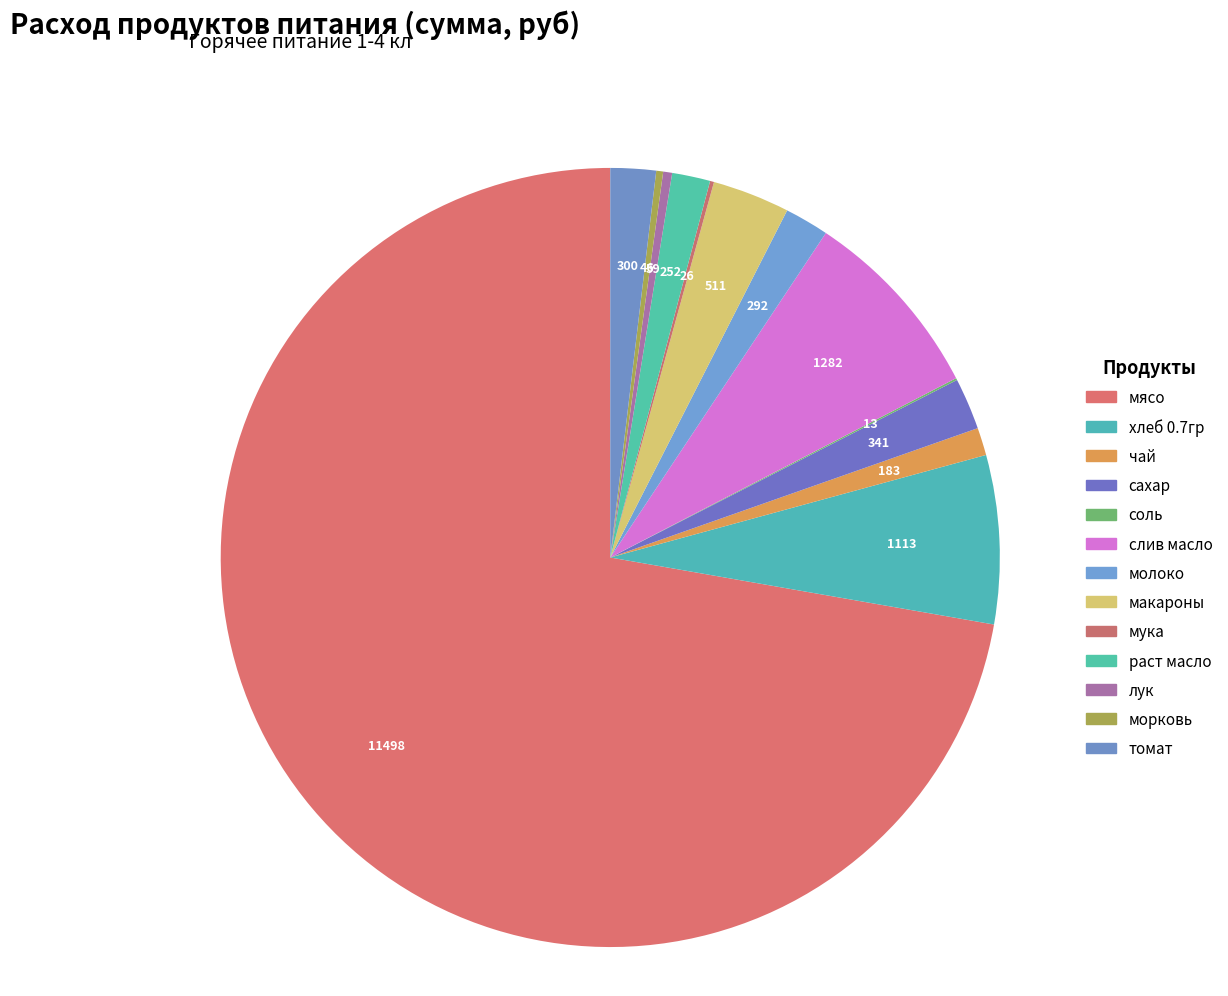

To the nearest percent, what percentage of the pie is молоко?

2%